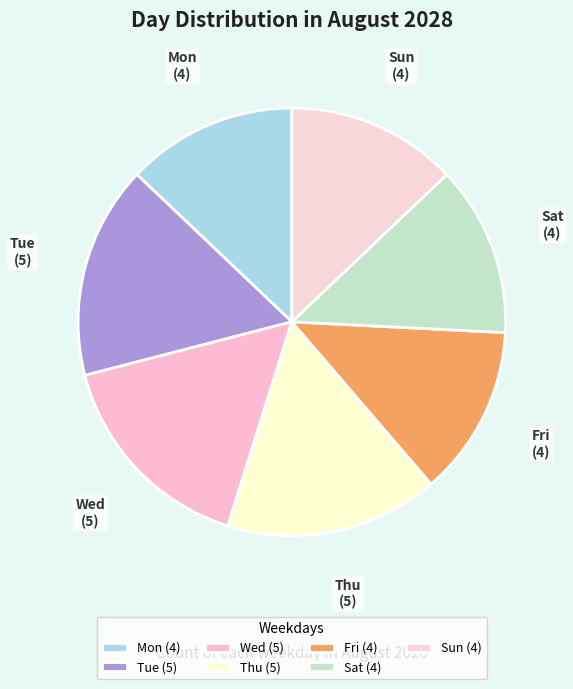

How many segments does this pie chart have?

7